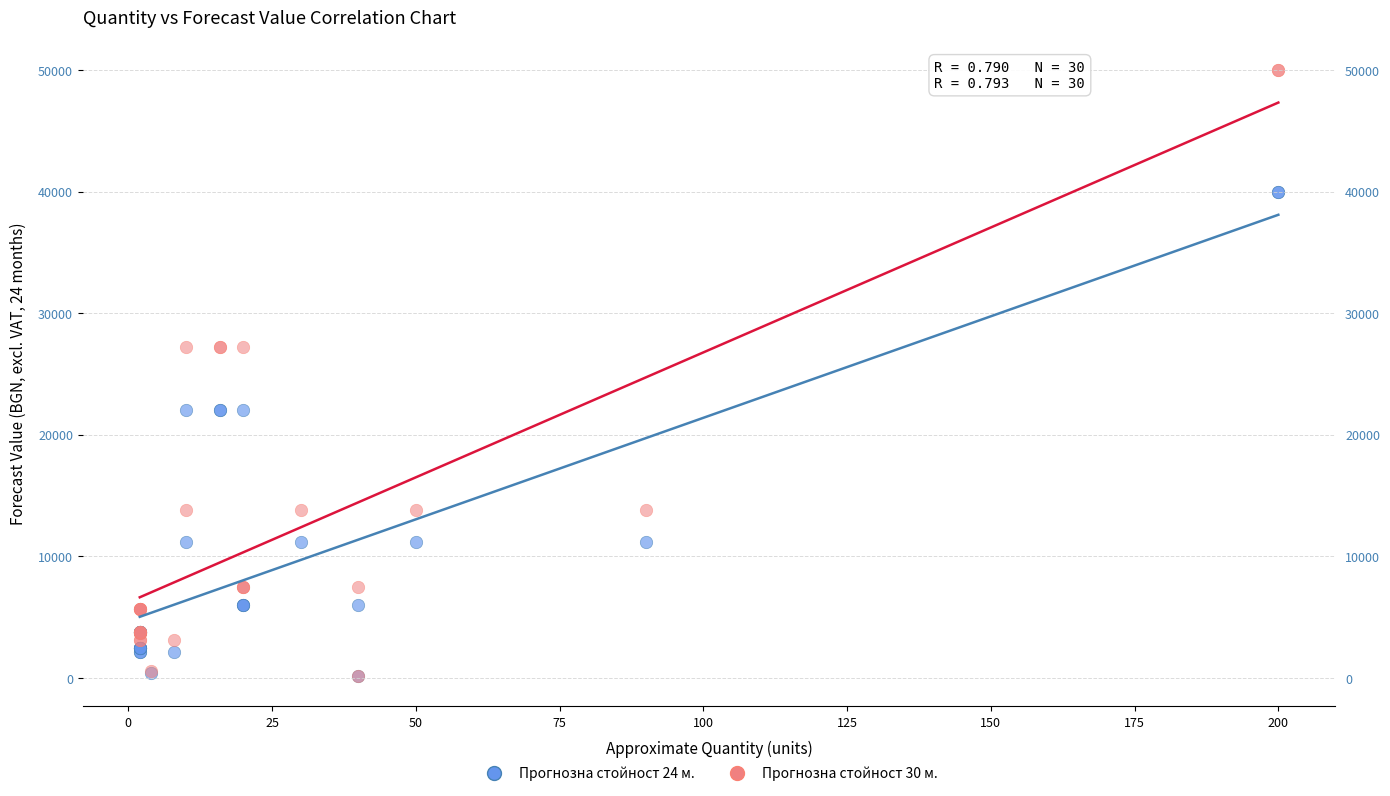

Which series has the largest Y range (max minus min)?

Прогнозна стойност 30 м.